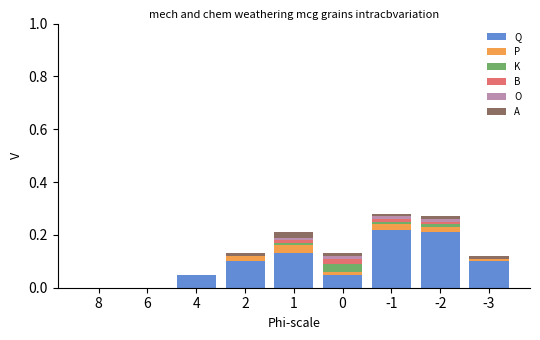

The Q series shows 0.1 at 8. True or false?

False